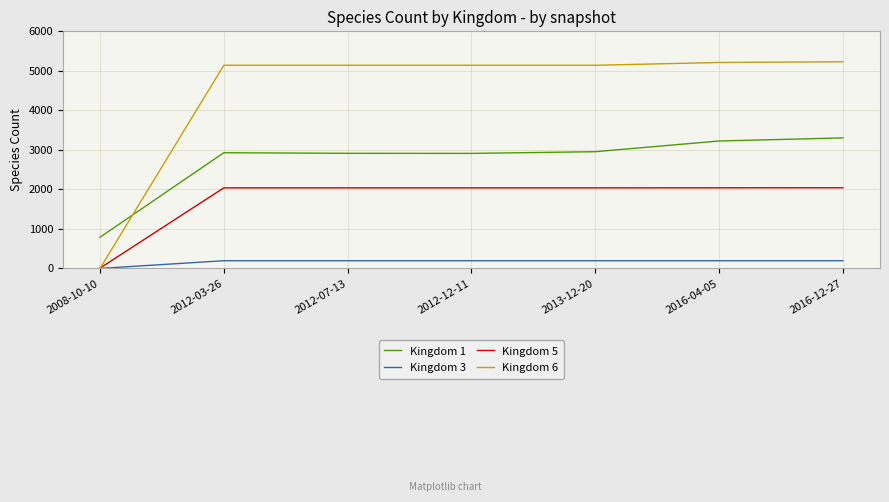

Does the chart have visible grid lines?

Yes